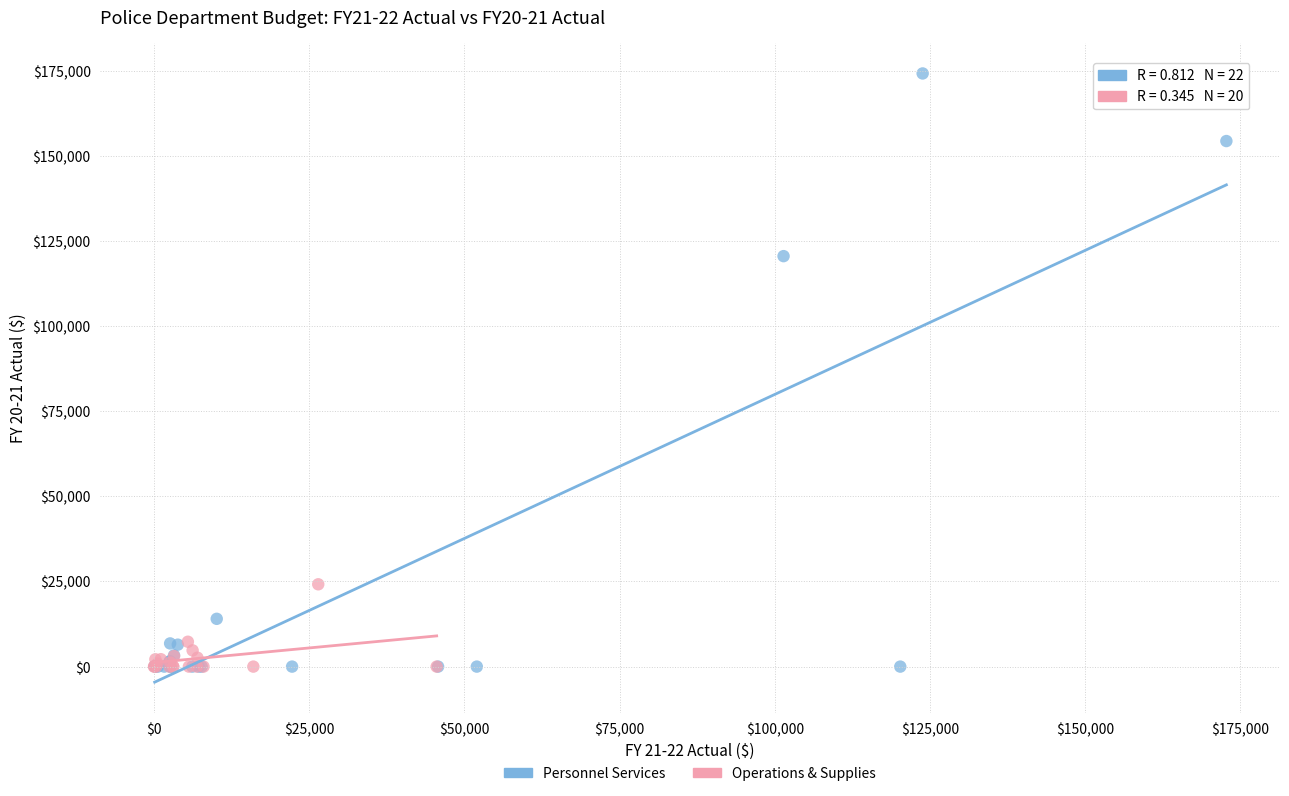

Which series reaches the maximum Y coordinate?

Personnel Services